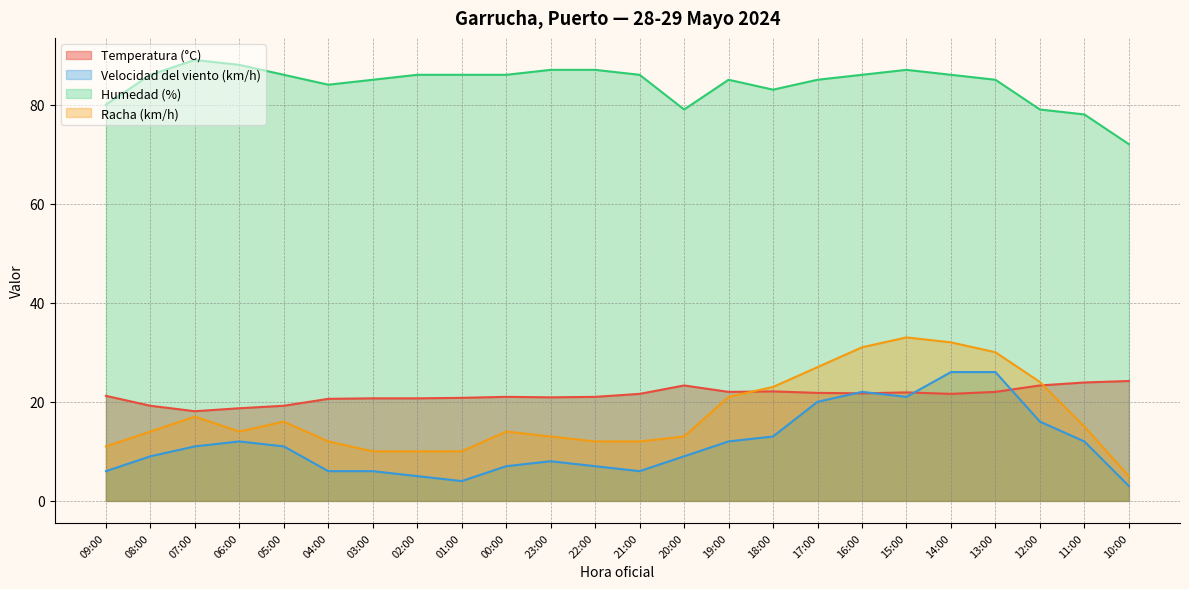

Where does the Humedad (%) series first go above 86?

07:00